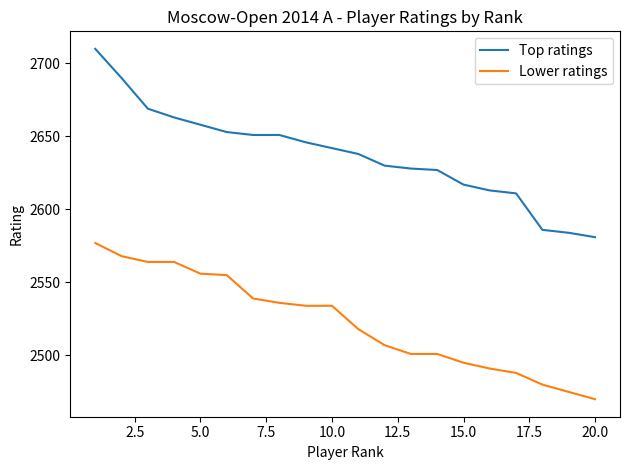

What is the average value of the Top ratings series?

2637